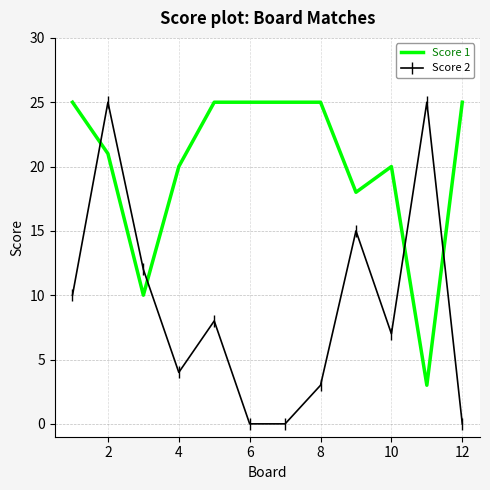

Which series has the largest total across all categories?

Score 1